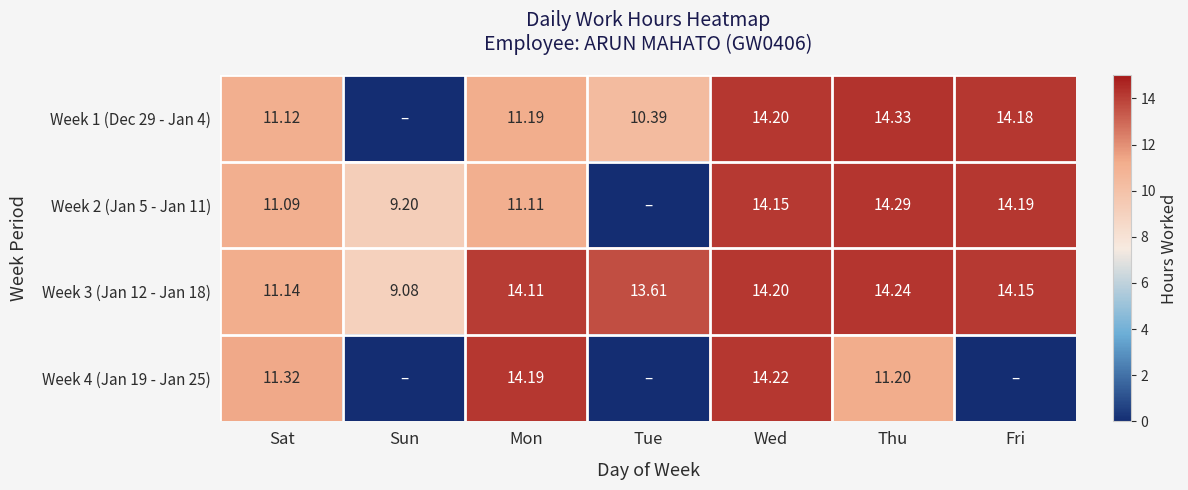

Is the value of Week 4 (Jan 19 - Jan 25) at Thu greater than the value of Week 2 (Jan 5 - Jan 11) at Wed?

No